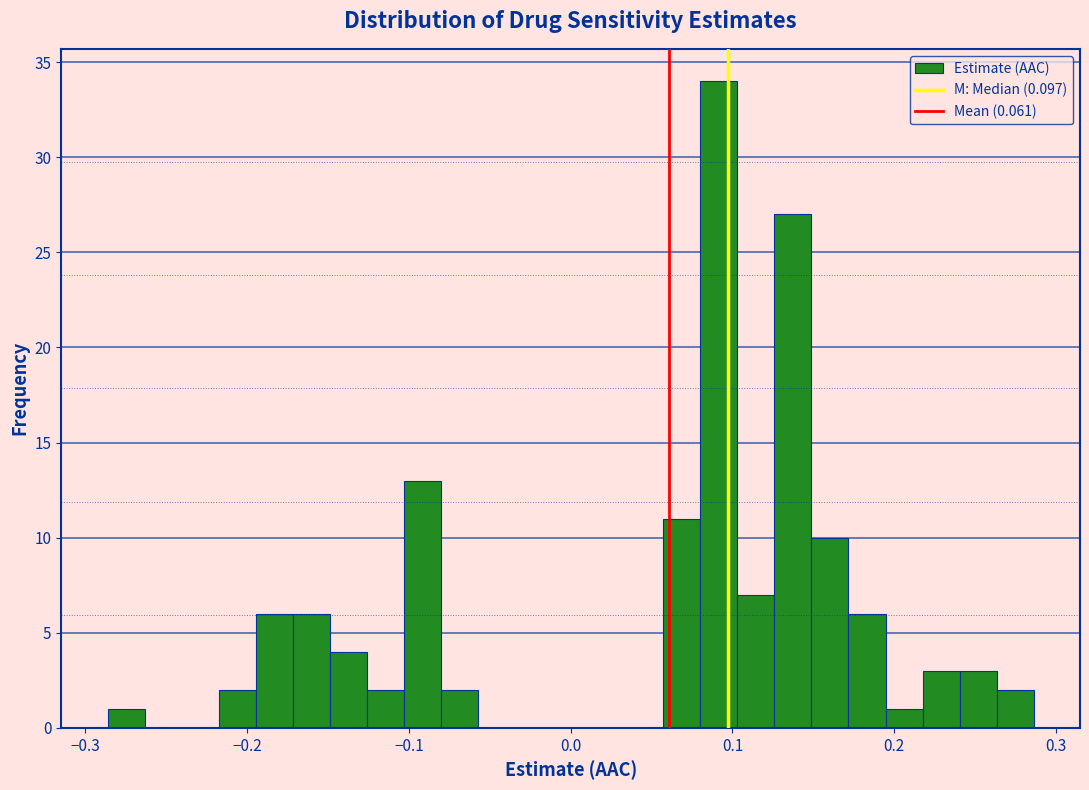

Read against the x-axis, roughly where is the centre of the tallest bar?

0.09